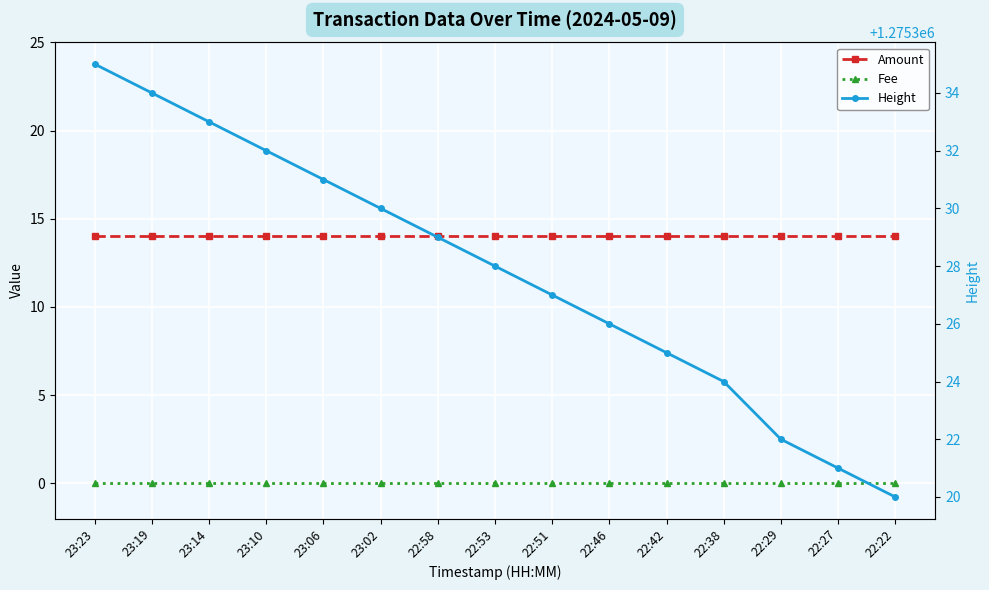

Reading right to left, list all the values displayed in this chart.

Amount: 22:22=14	22:27=14	22:29=14	22:38=14	22:42=14	22:46=14	22:51=14	22:53=14	22:58=14	23:02=14	23:06=14	23:10=14	23:14=14	23:19=14	23:23=14
Fee: 22:22=0	22:27=0	22:29=0	22:38=0	22:42=0	22:46=0	22:51=0	22:53=0	22:58=0	23:02=0	23:06=0	23:10=0	23:14=0	23:19=0	23:23=0
Height: 22:22=1275320	22:27=1275321	22:29=1275322	22:38=1275324	22:42=1275325	22:46=1275326	22:51=1275327	22:53=1275328	22:58=1275329	23:02=1275330	23:06=1275331	23:10=1275332	23:14=1275333	23:19=1275334	23:23=1275335